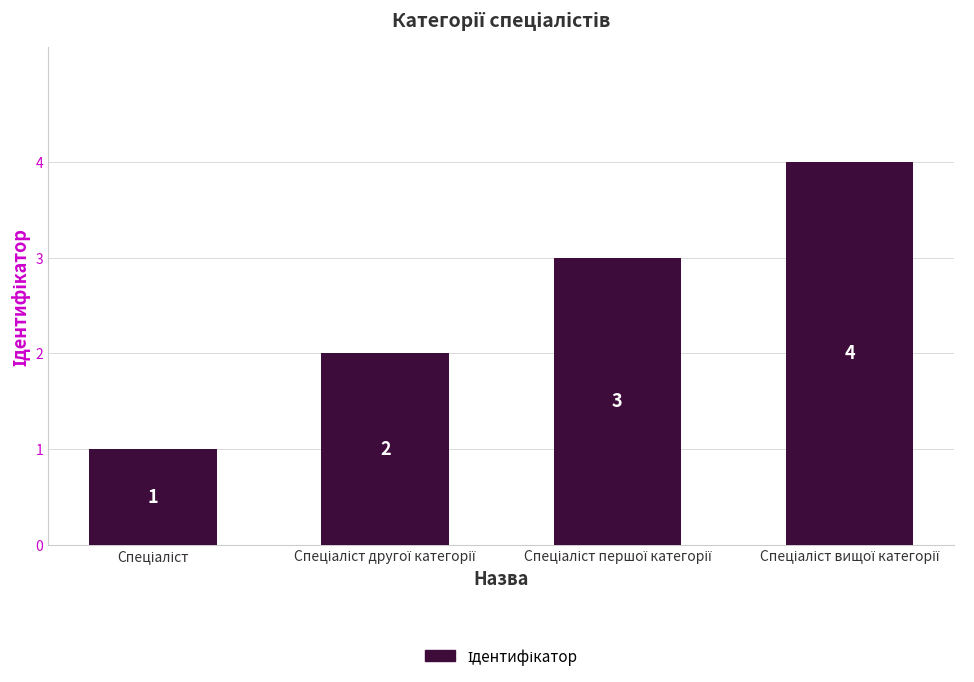

What is the value of the 1st bar from the left?

1